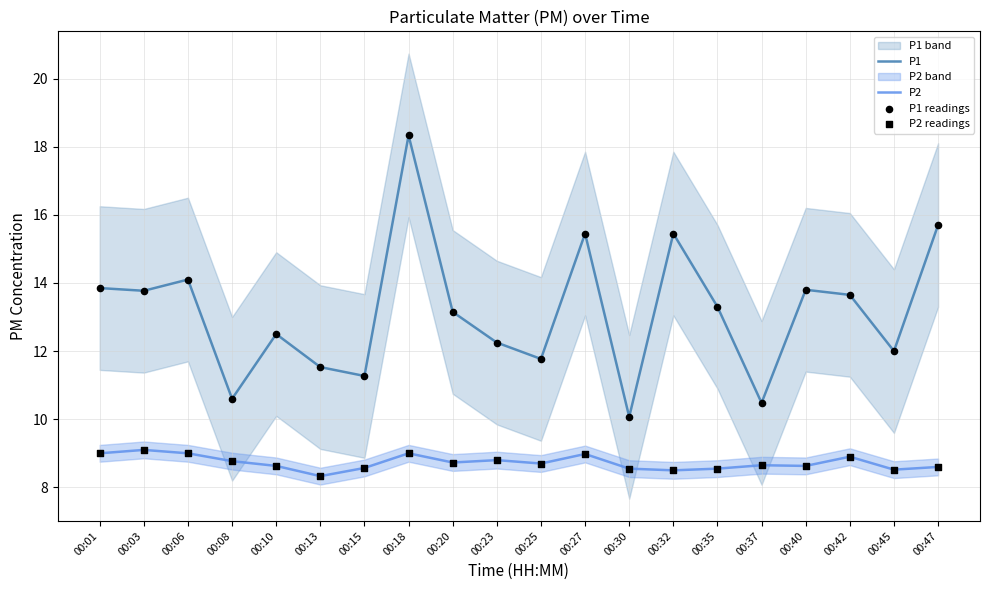

What are all the series names shown in the legend?

P1, P2, P1 readings, P2 readings